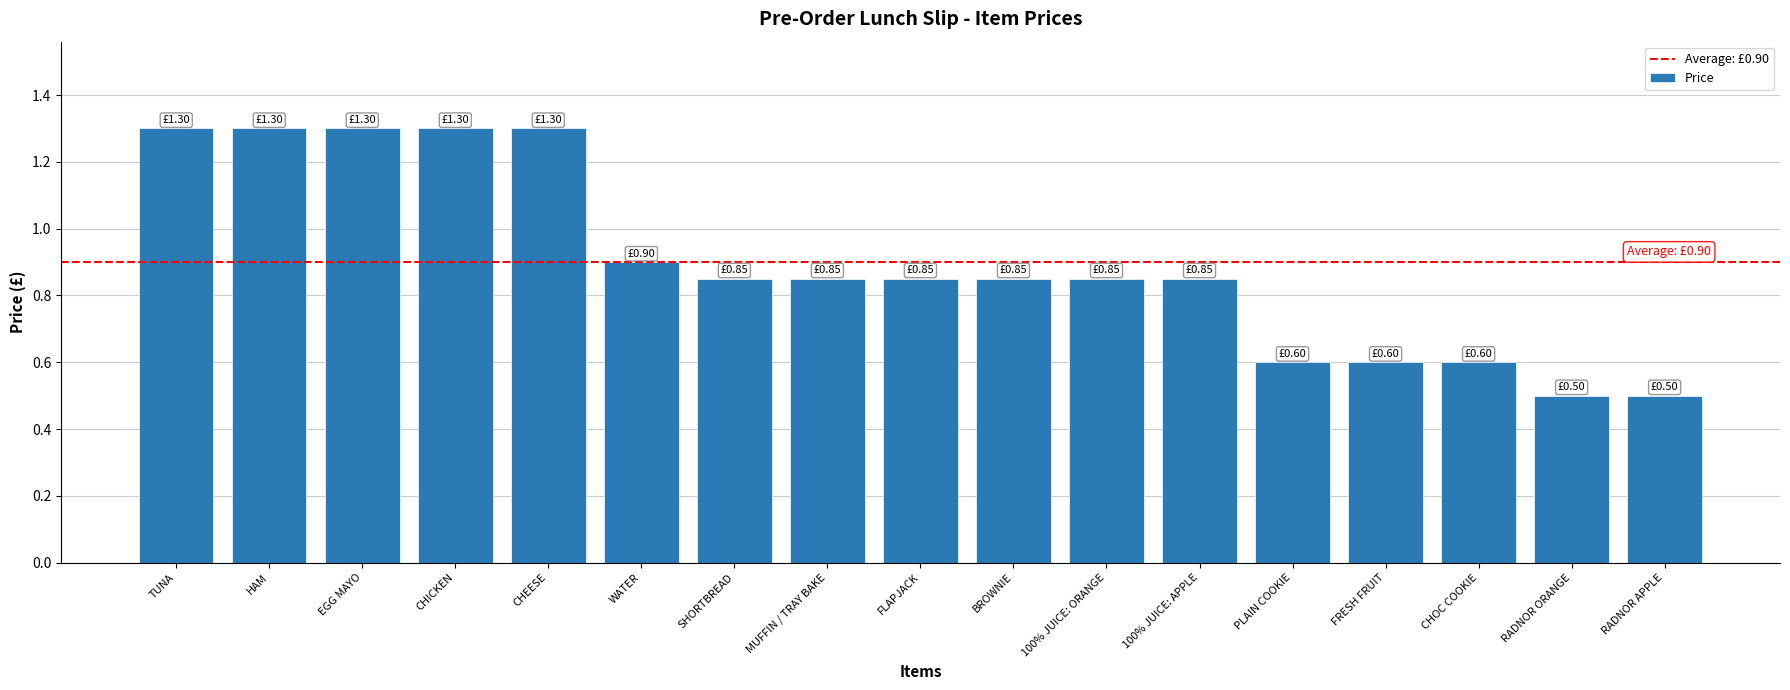

What is the sum of all values?

15.3